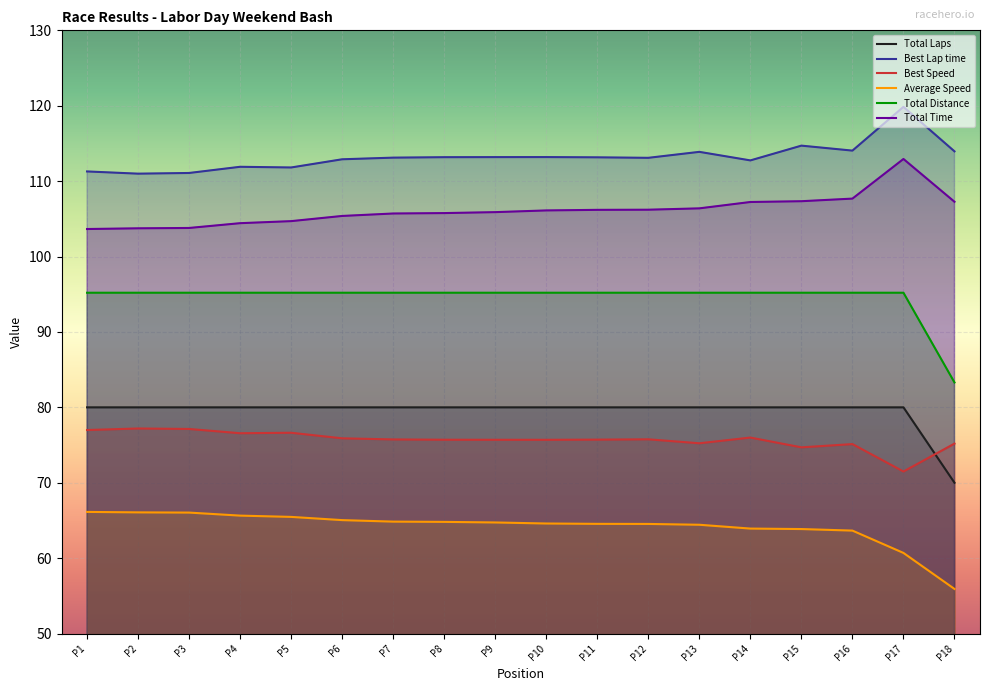

True or false: Total Time and Average Speed intersect in this chart.

False